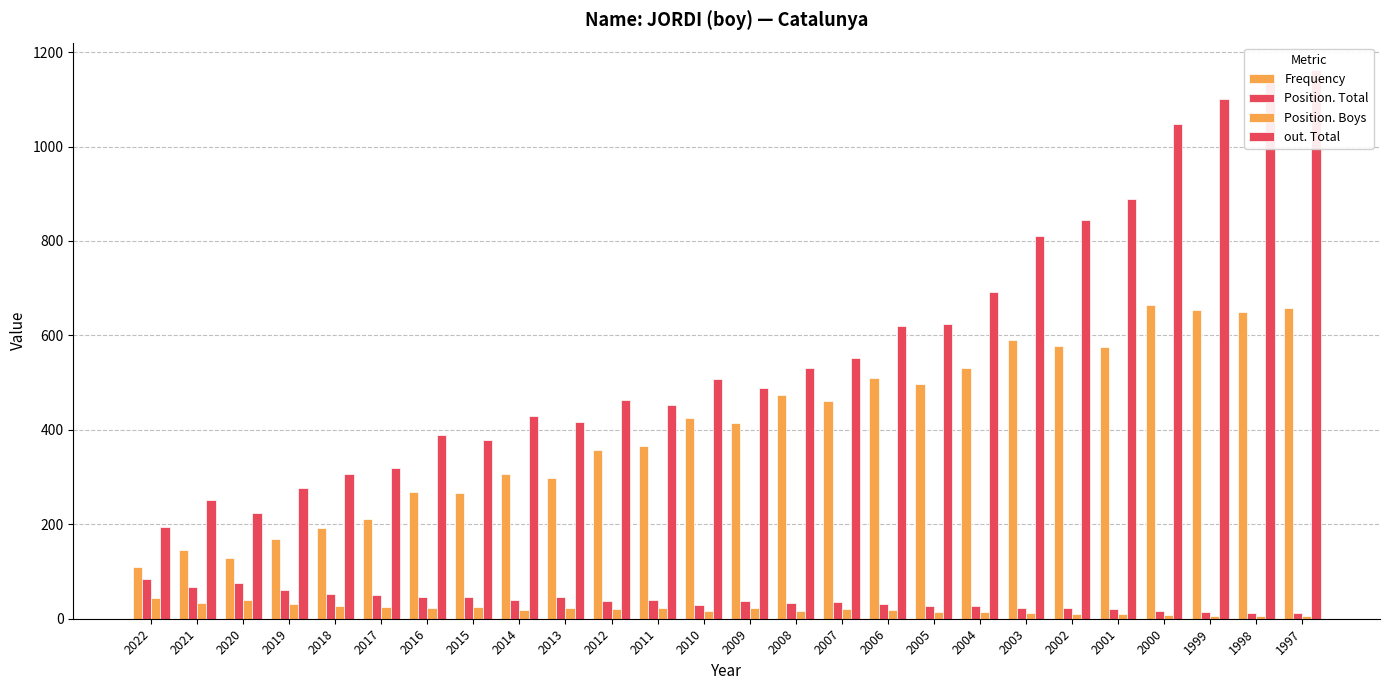

What is the minimum value for out. Total?

194